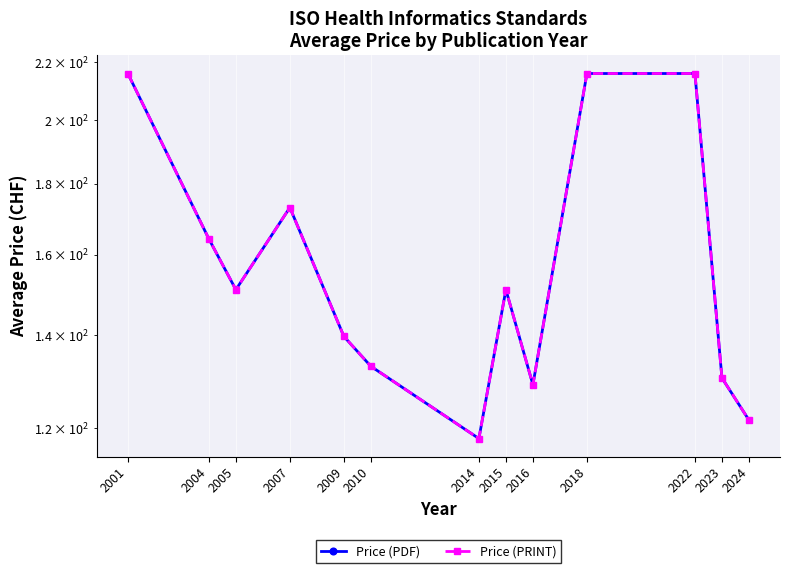

What is the total value across all series at 2016?

258.0